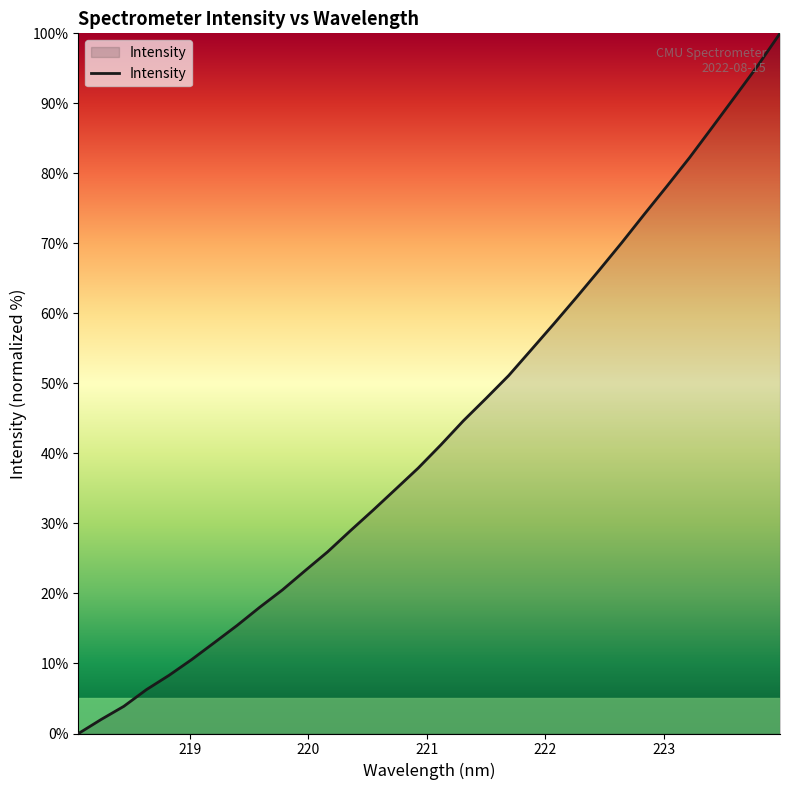

What is the difference between the maximum and minimum values?

100.0